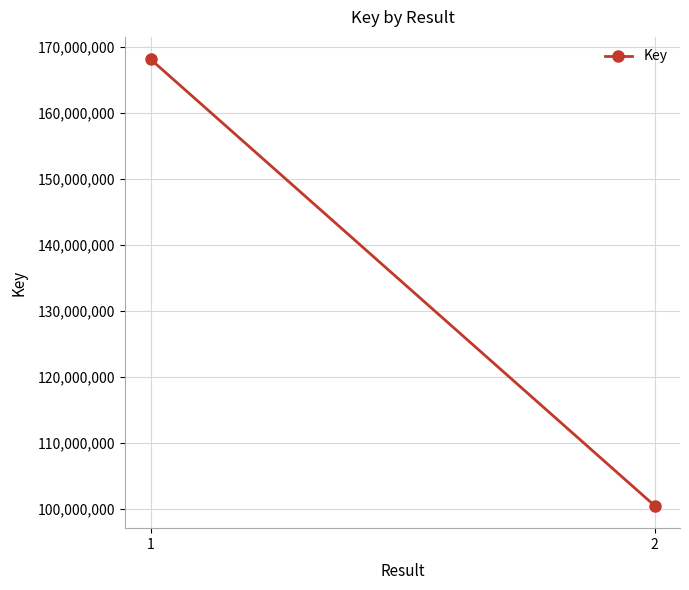

Rank the categories by value from lowest to highest.

2, 1